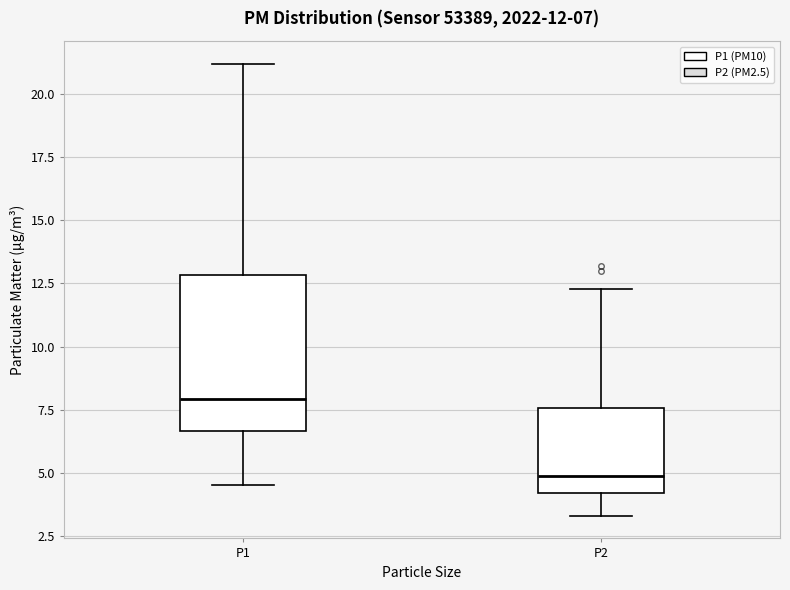

Which box is the tallest, from its lower edge to its upper edge?

P1